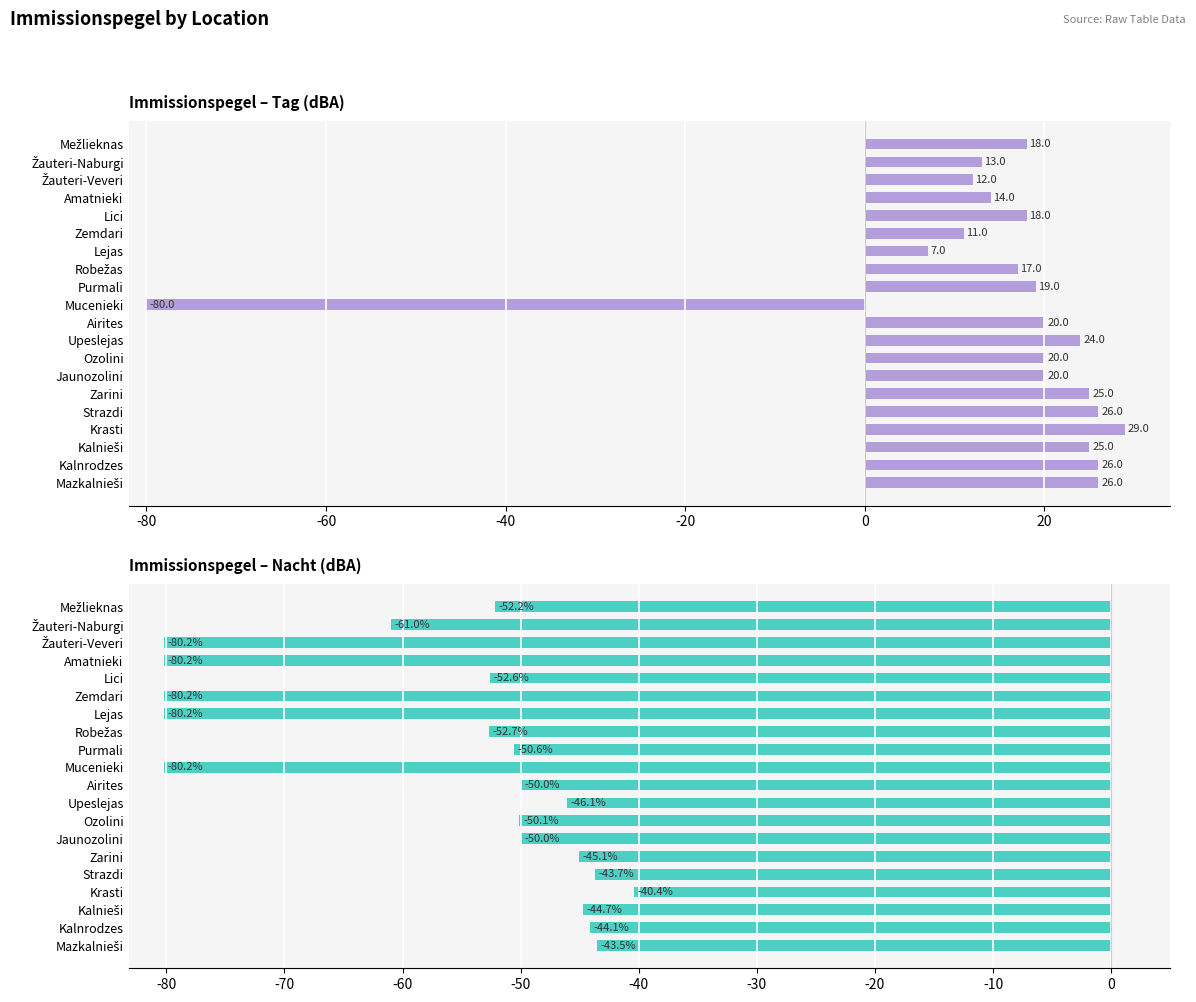

What is the approximate value of Tag (dBA) at Kalnrodzes?

26.0